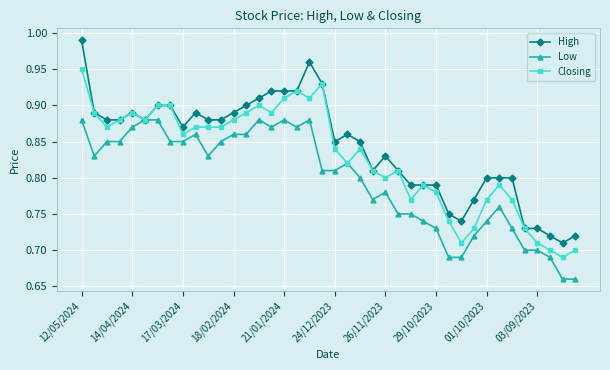

At how many categories does at least one series exceed 0?

40